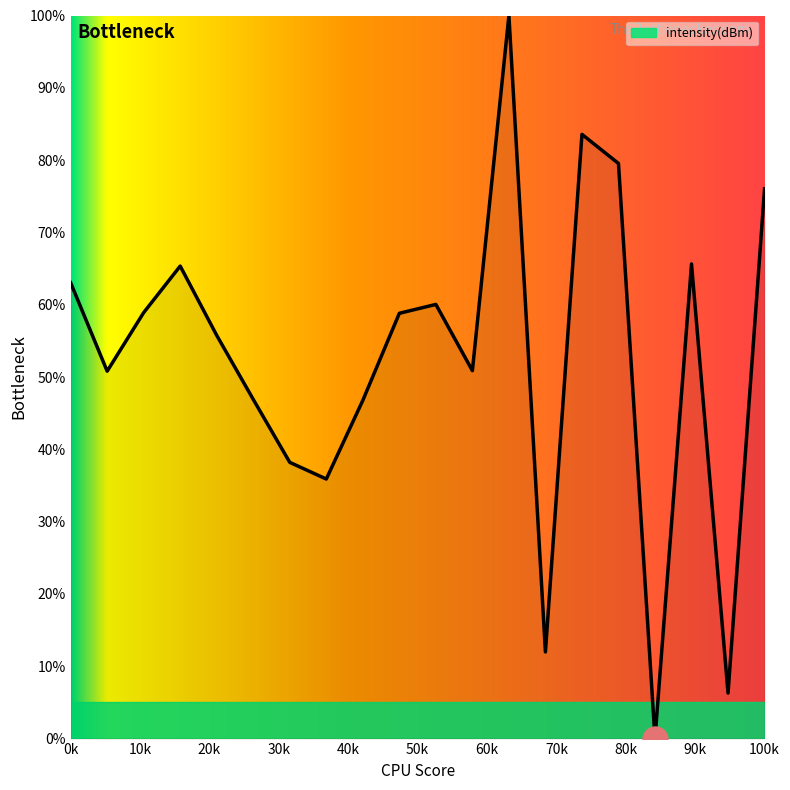

What is the maximum value shown in the chart?

100.0